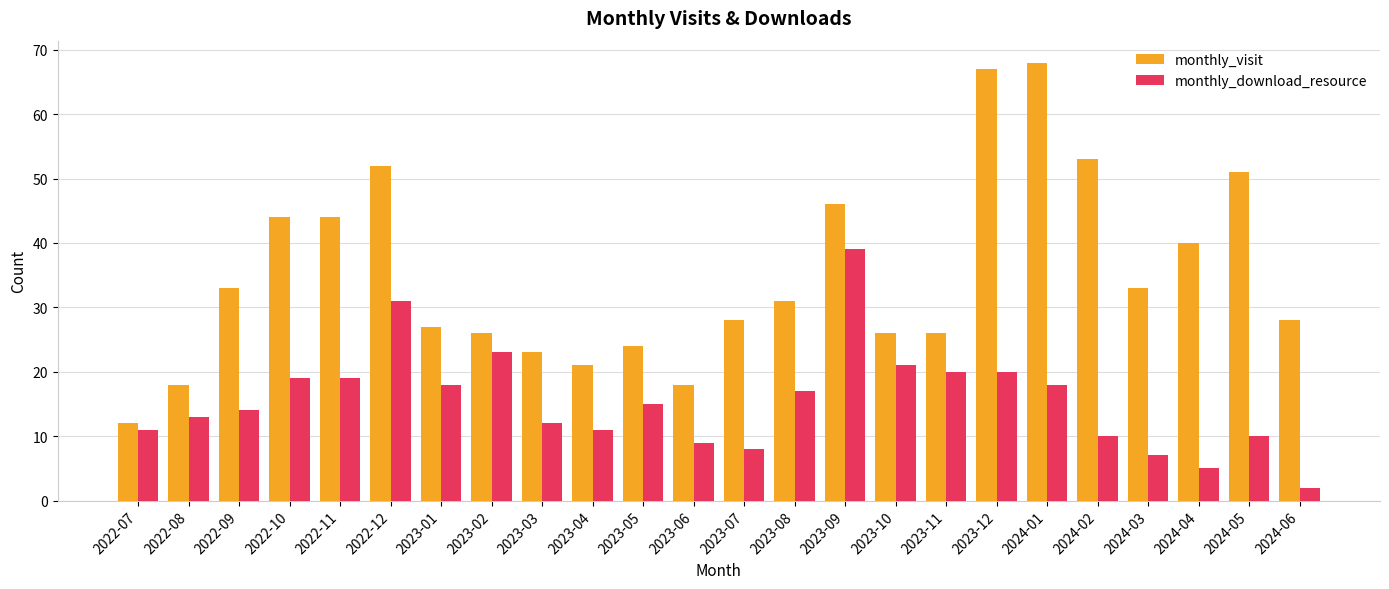

How many values in the monthly_visit series are below 31?

12